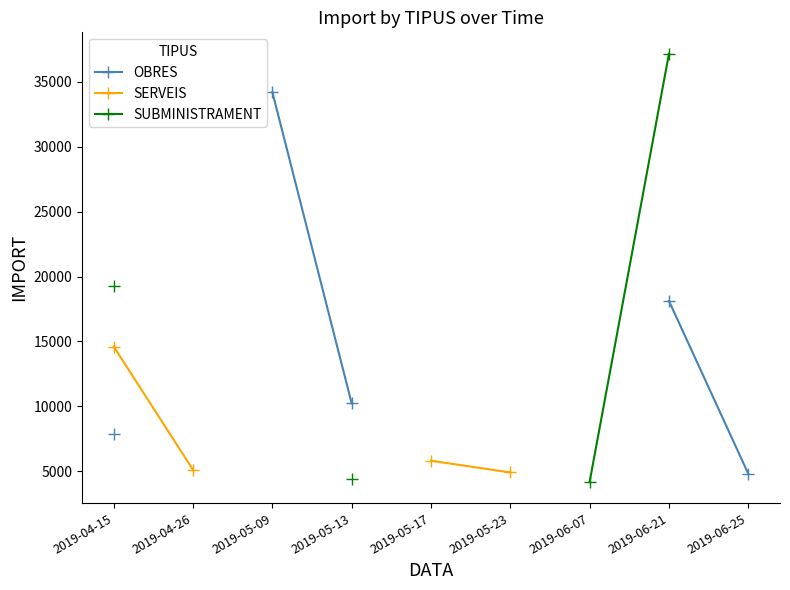

At how many categories does at least one series exceed 19387?

2